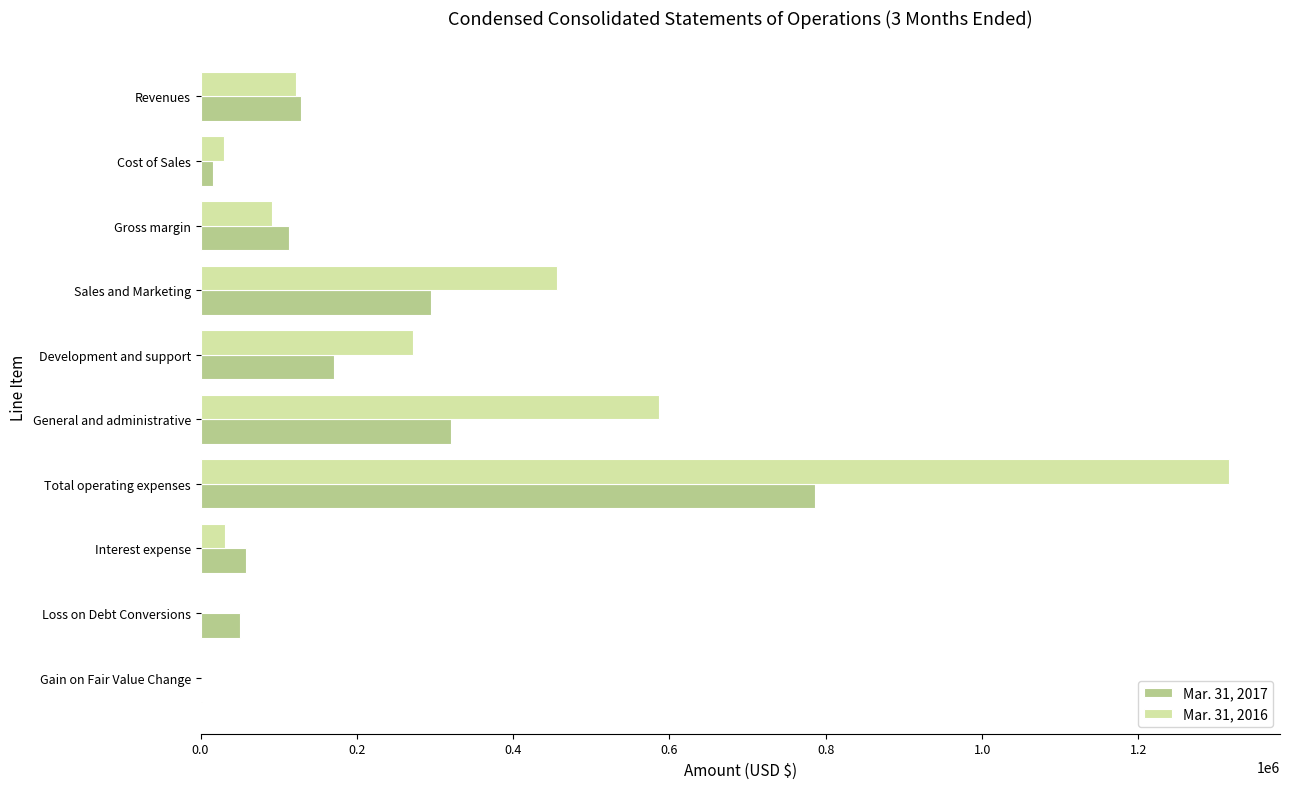

How many categories are shown in the chart?

10